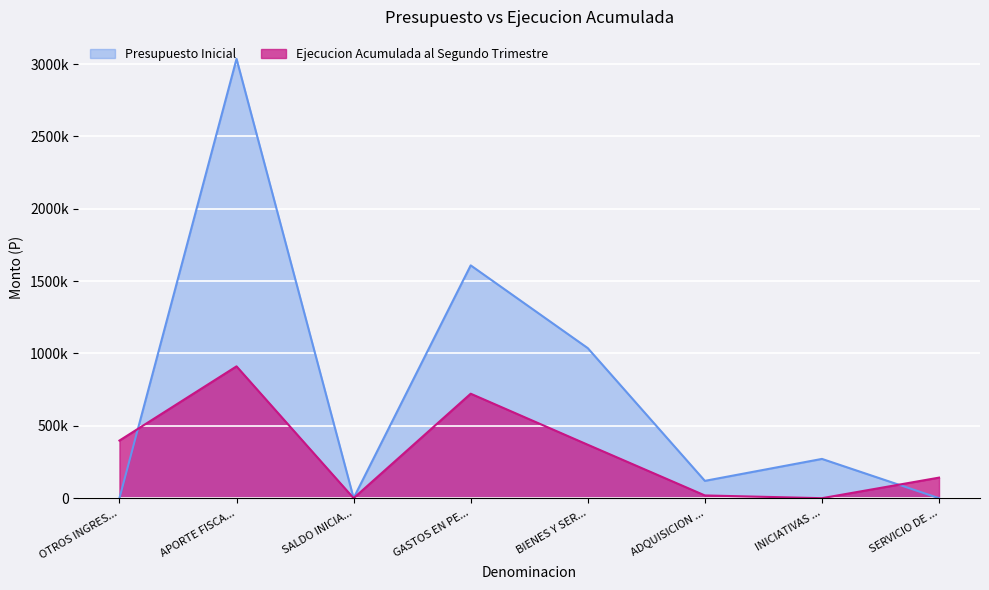

How many lines are shown in the chart?

2